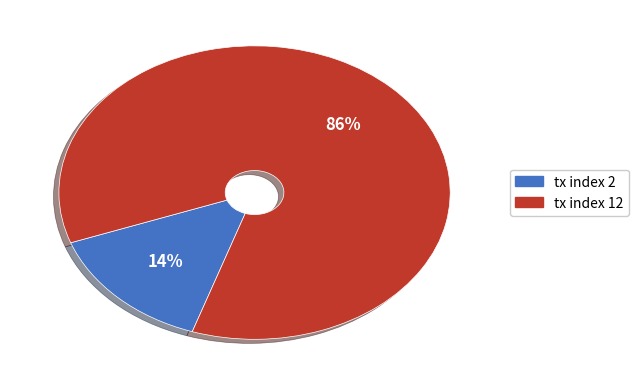

Count the number of slices in the pie.

2